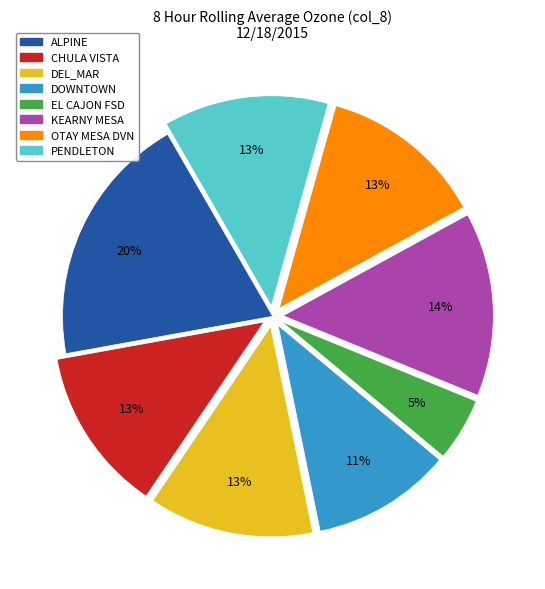

Does KEARNY MESA represent more than half of the total?

No